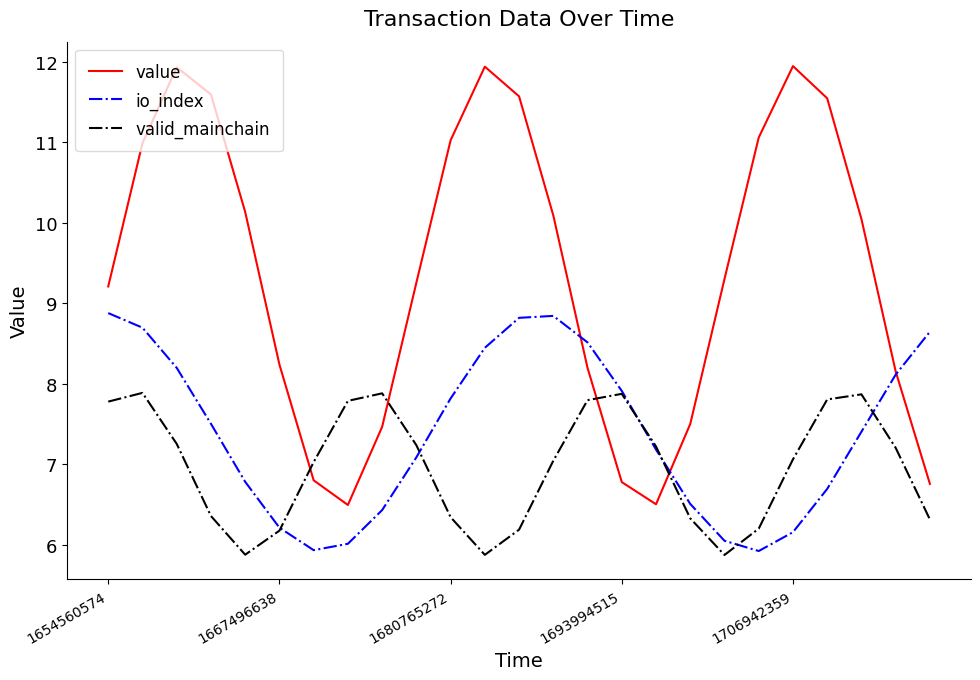

Does the chart have visible grid lines?

No